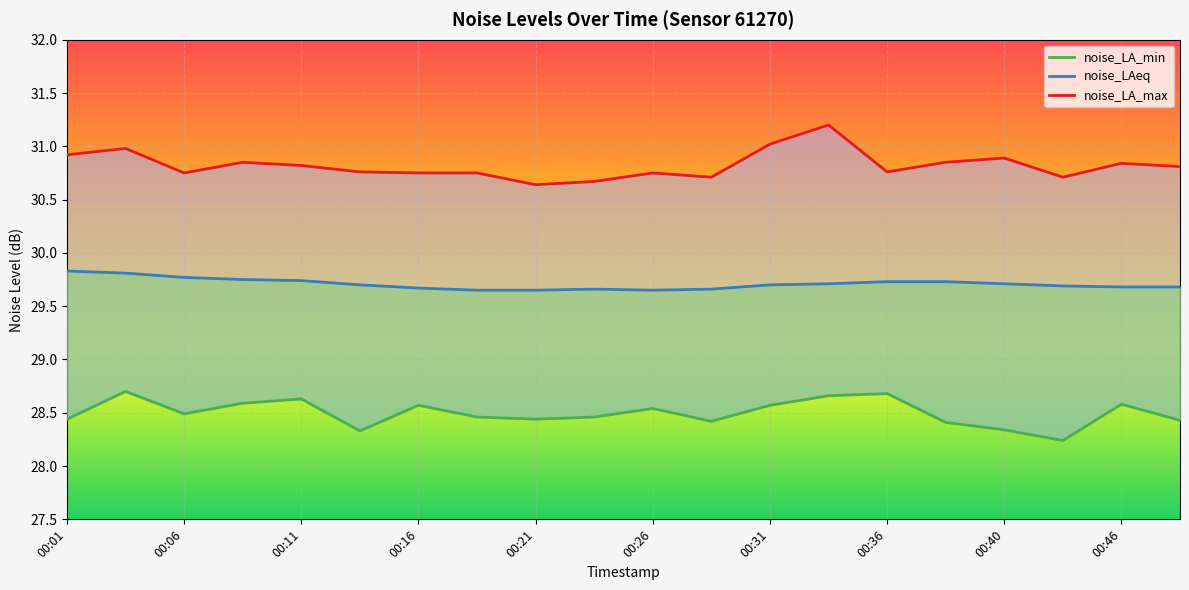

Between 00:06 and 00:18, which is larger?

00:06